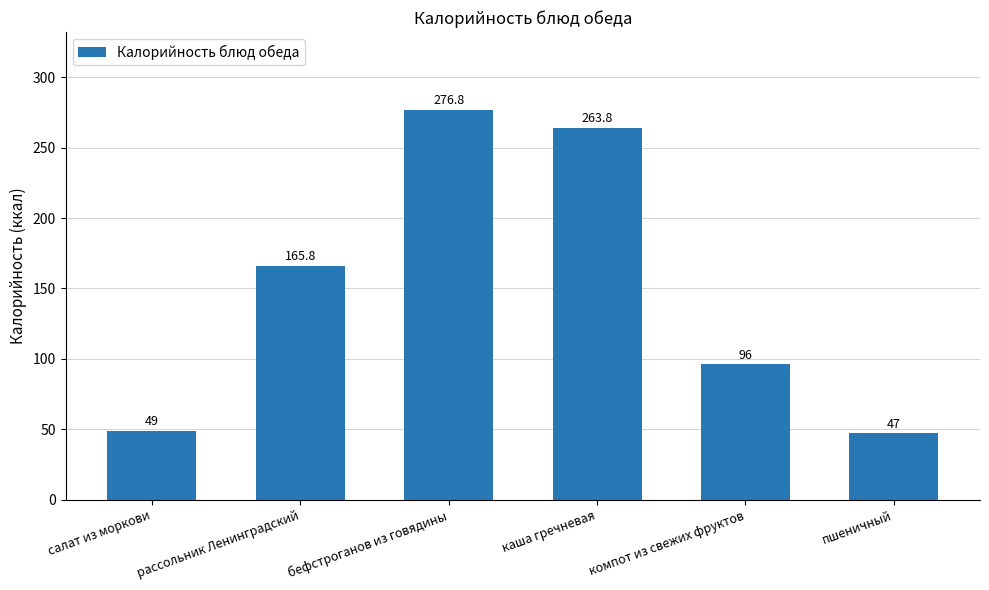

Reading right to left, transcribe all the data shown in this chart.

47.0	96.0	263.8	276.8	165.8	49.0